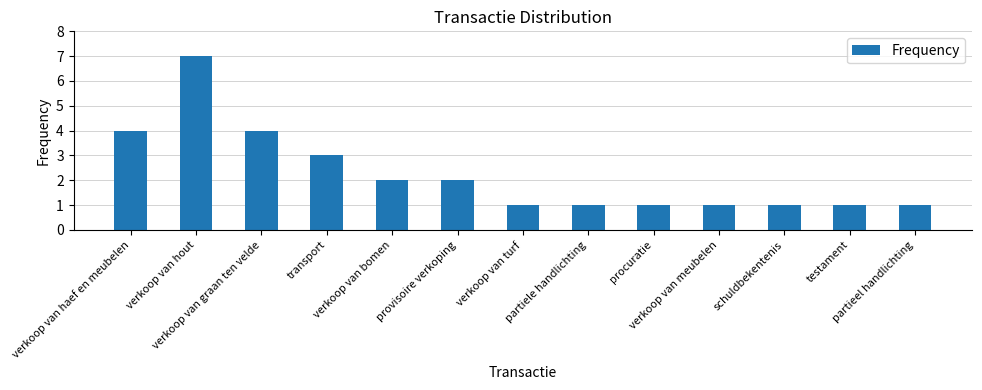

Does the chart contain stacked bars?

No